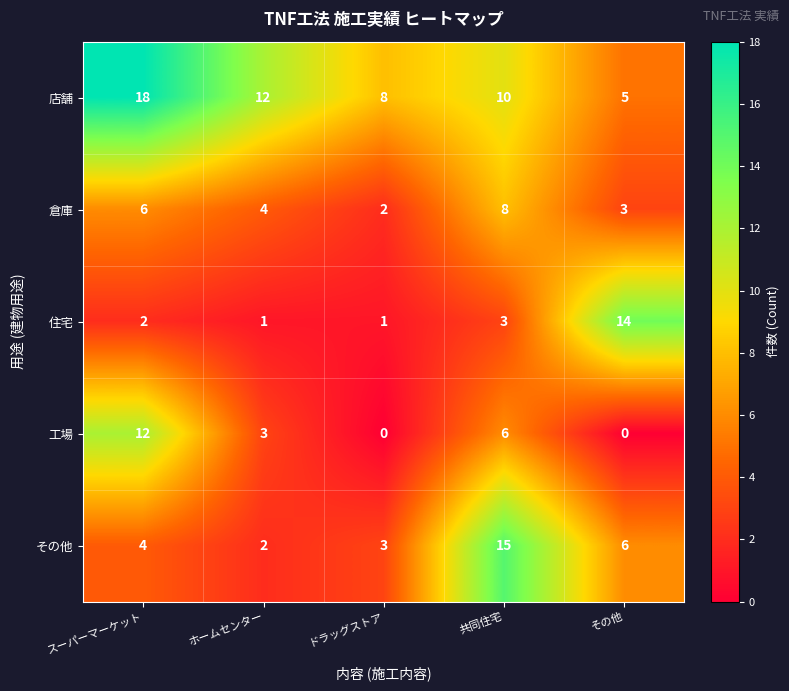

Which category has the highest value across all series?

スーパーマーケット